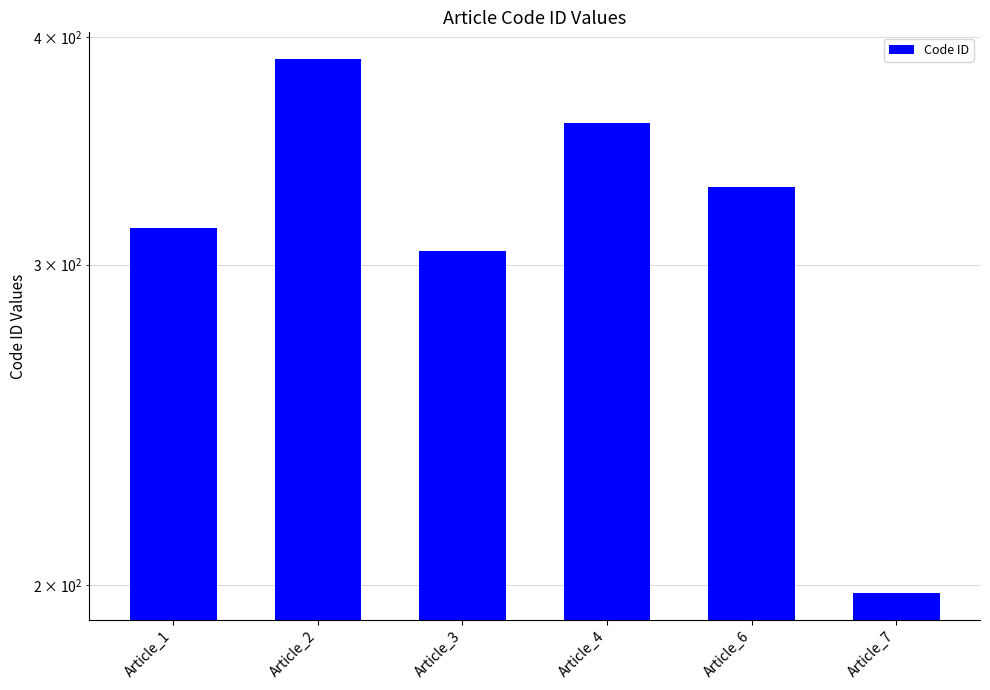

Which label corresponds to the largest value in the chart?

Article_2